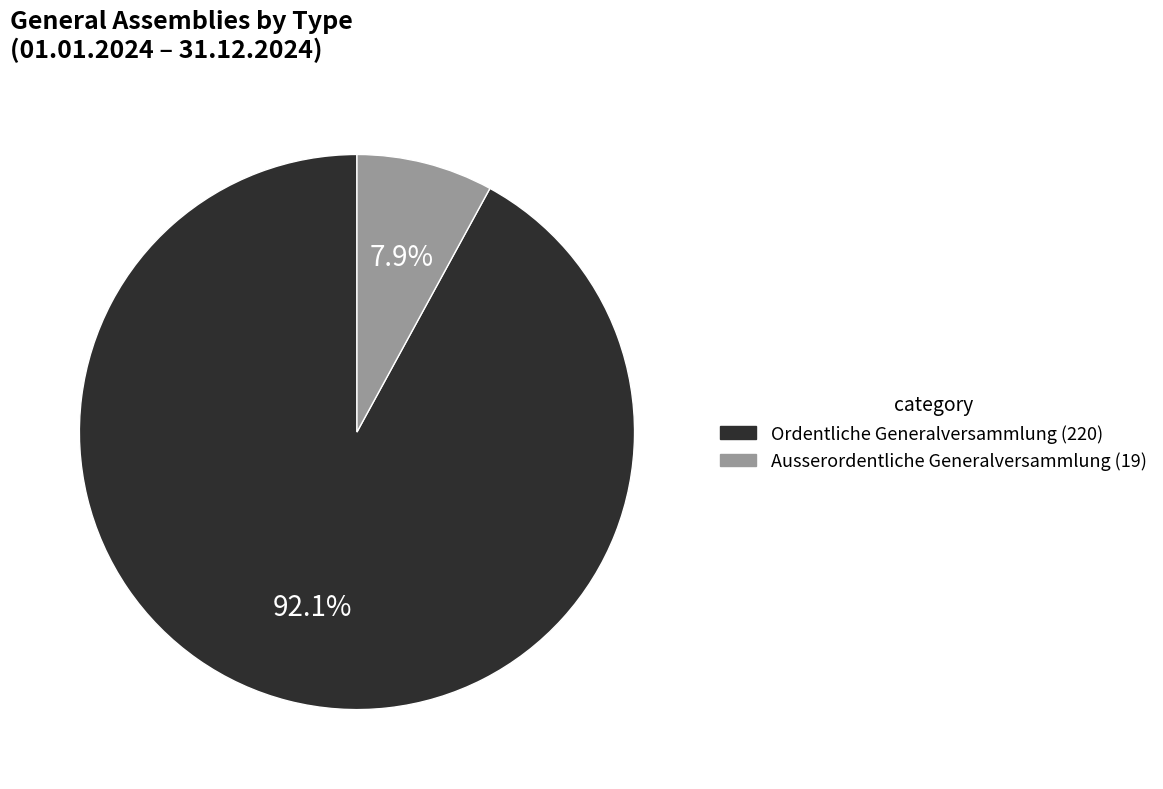

Between Ordentliche Generalversammlung and Ausserordentliche Generalversammlung, which is larger?

Ordentliche Generalversammlung